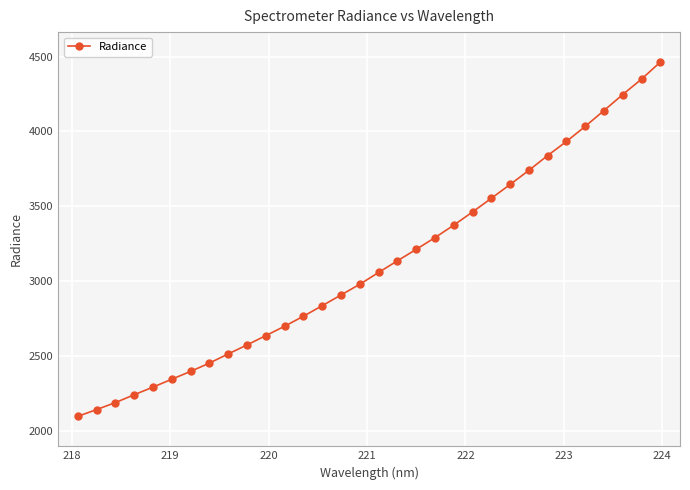

What is the sum of all values?

99577.3